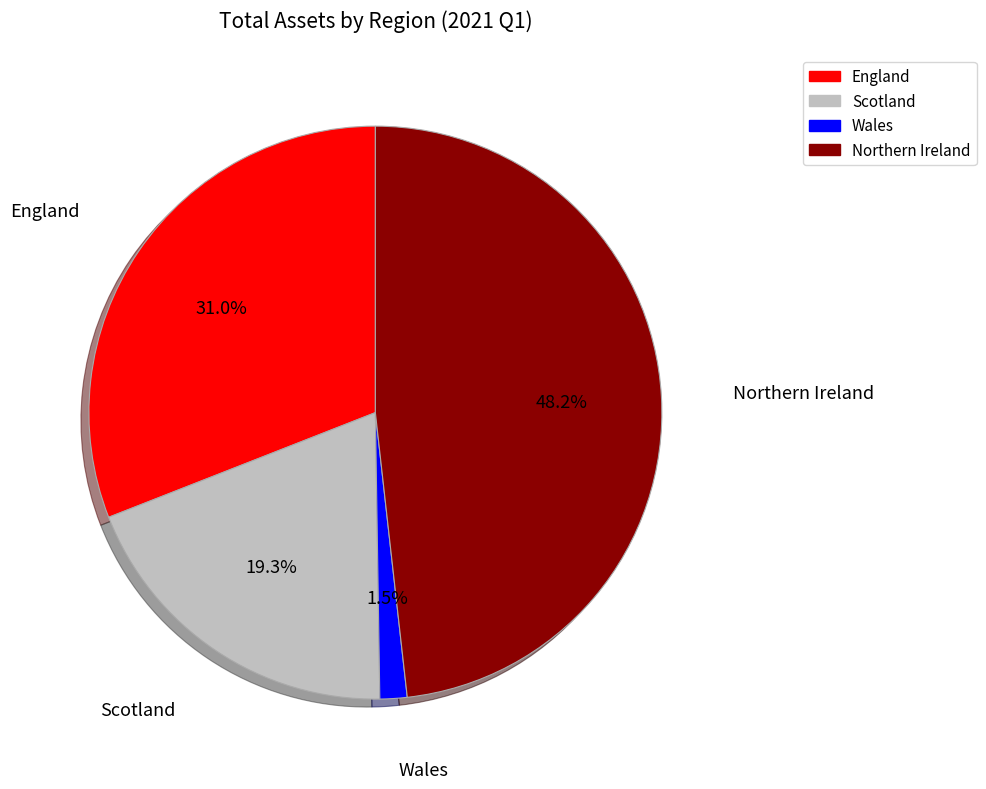

Rank the categories by value from highest to lowest.

Northern Ireland, England, Scotland, Wales